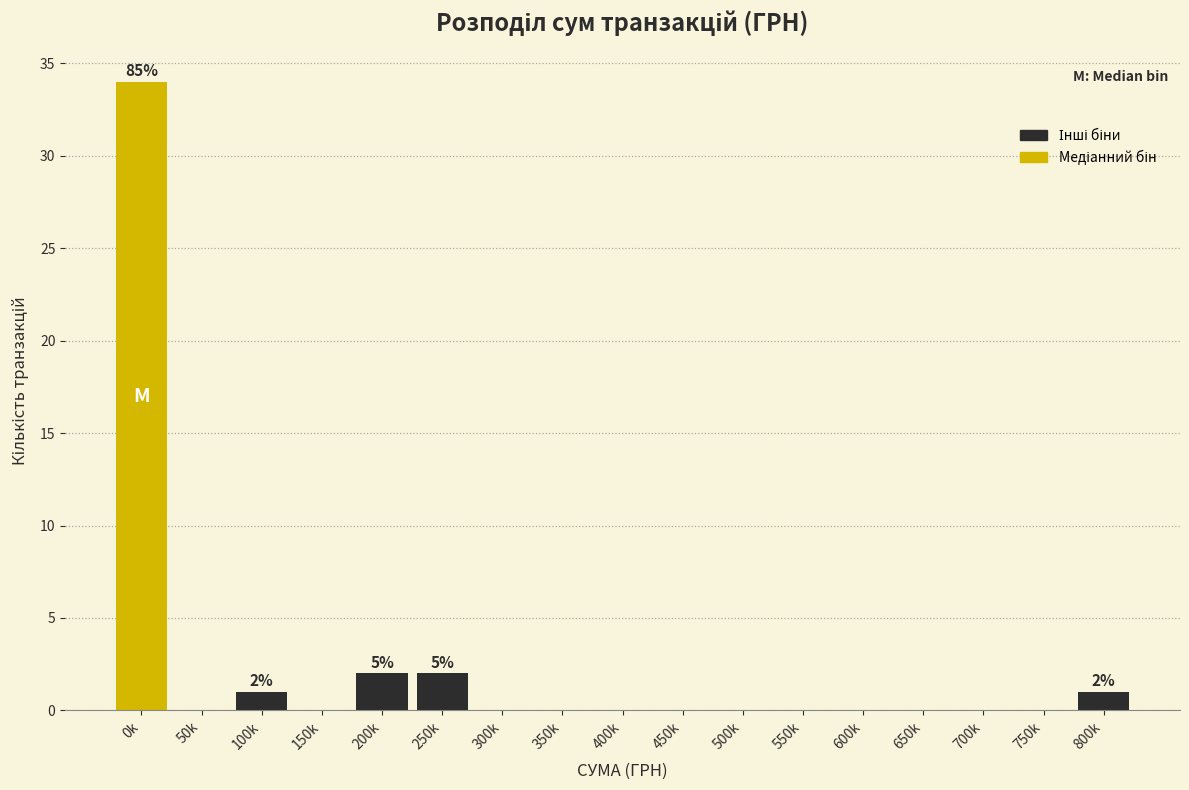

Reading left to right, extract all data points from this chart.

0k=34	50k=0	100k=1	150k=0	200k=2	250k=2	300k=0	350k=0	400k=0	450k=0	500k=0	550k=0	600k=0	650k=0	700k=0	750k=0	800k=1